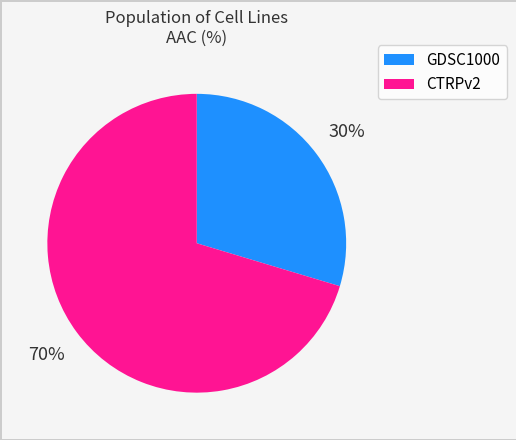

To the nearest percent, what percentage of the pie is GDSC1000?

30%